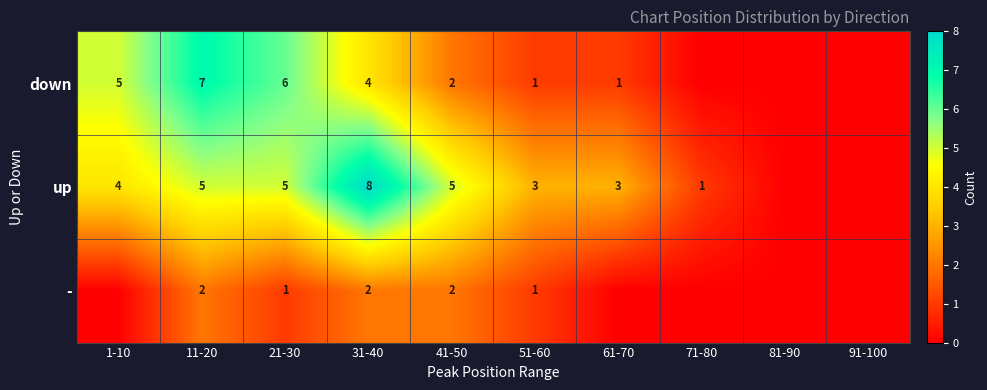

What is the total value across all series at 11-20?

14